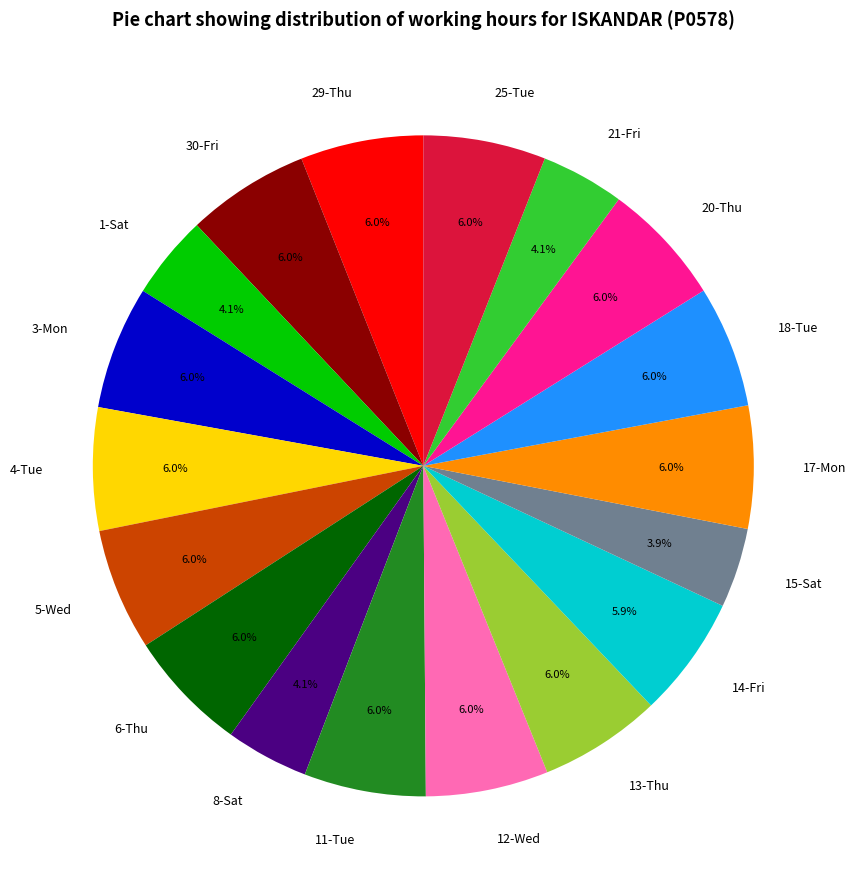

What is the total percentage of 1-Sat and 30-Fri?

10.1%